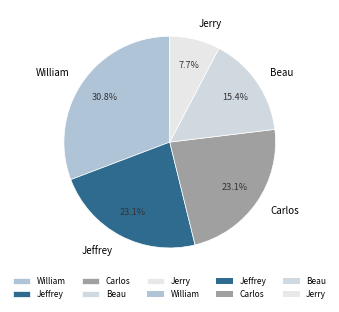

Which has a higher value, Beau or Jerry?

Beau